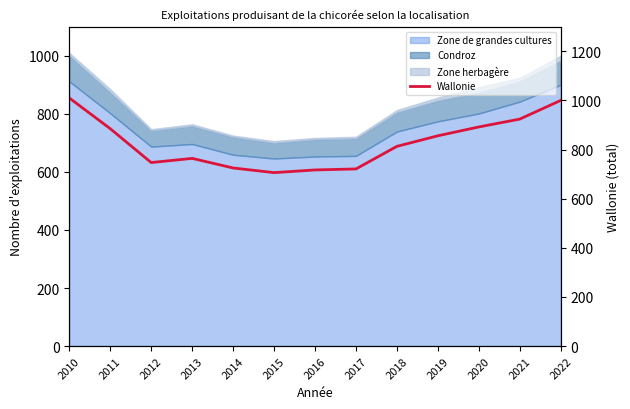

What is the maximum value shown in the chart?

1010